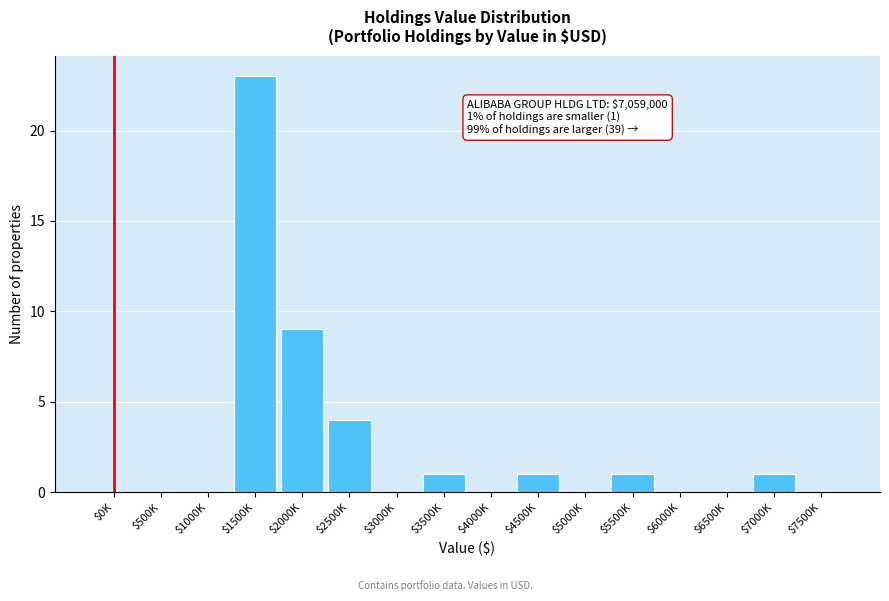

What is the sum of all values?

40